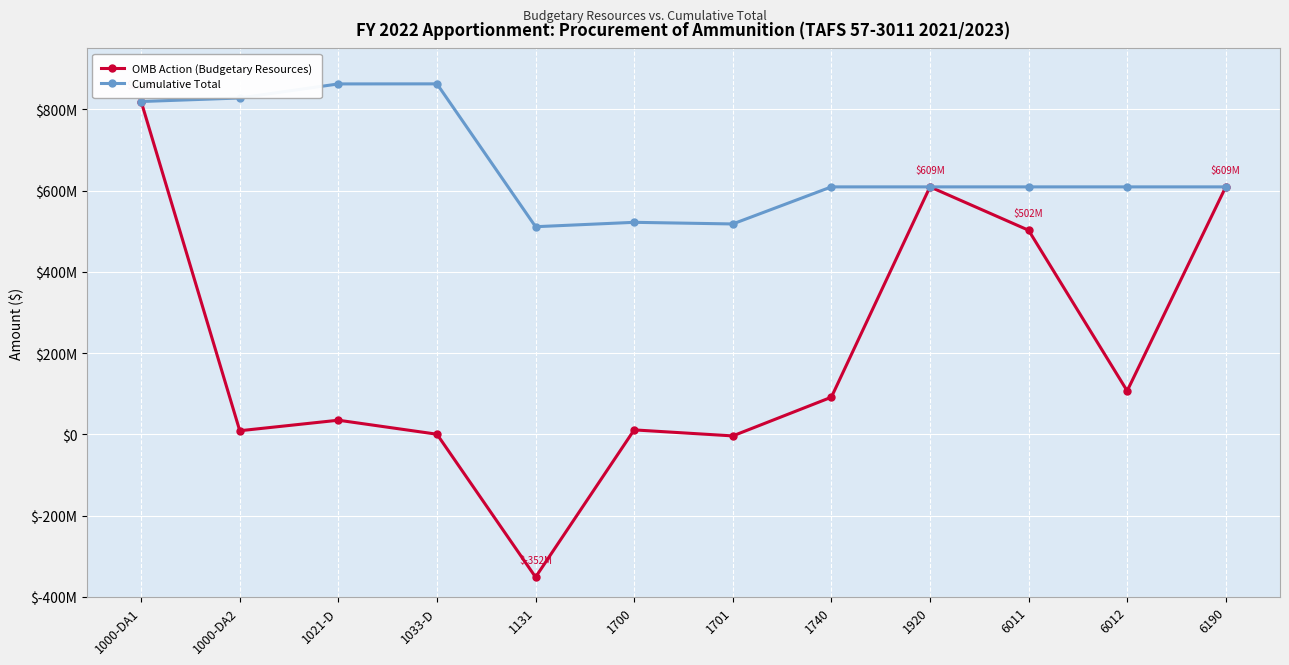

At which label does OMB Action (Budgetary Resources) first exceed 91261318?

1000-DA1